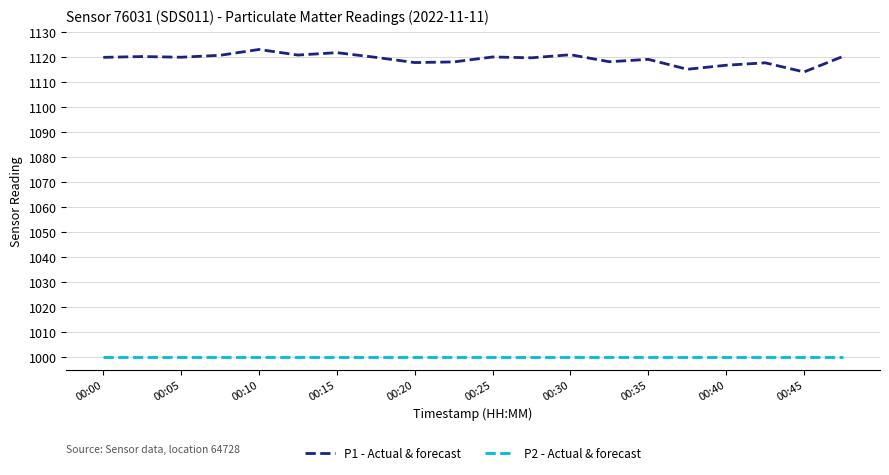

True or false: P2 - Actual & forecast and P1 - Actual & forecast intersect in this chart.

False